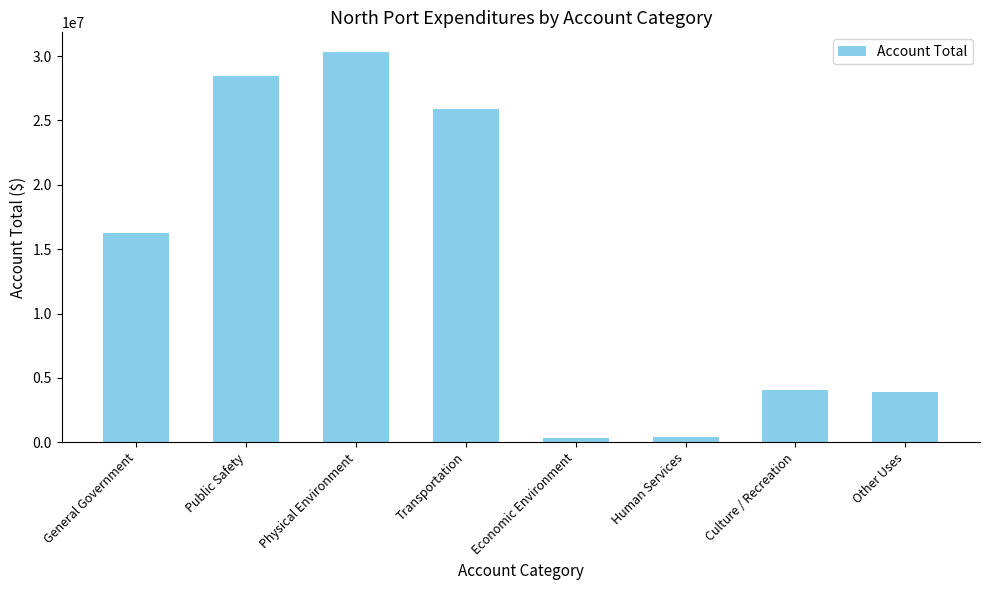

Which category has the highest value across all series?

Physical Environment